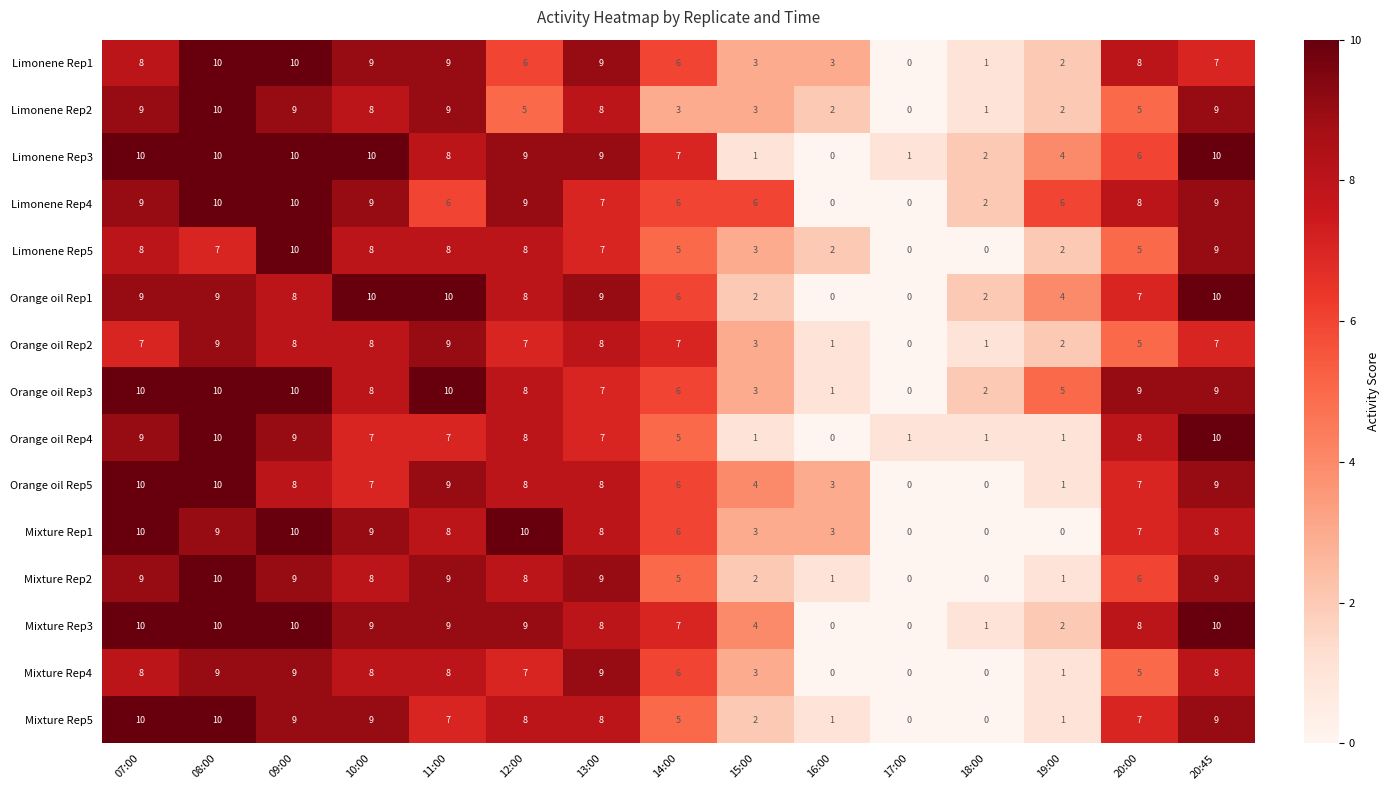

Which series has the largest total across all categories?

Orange oil Rep3